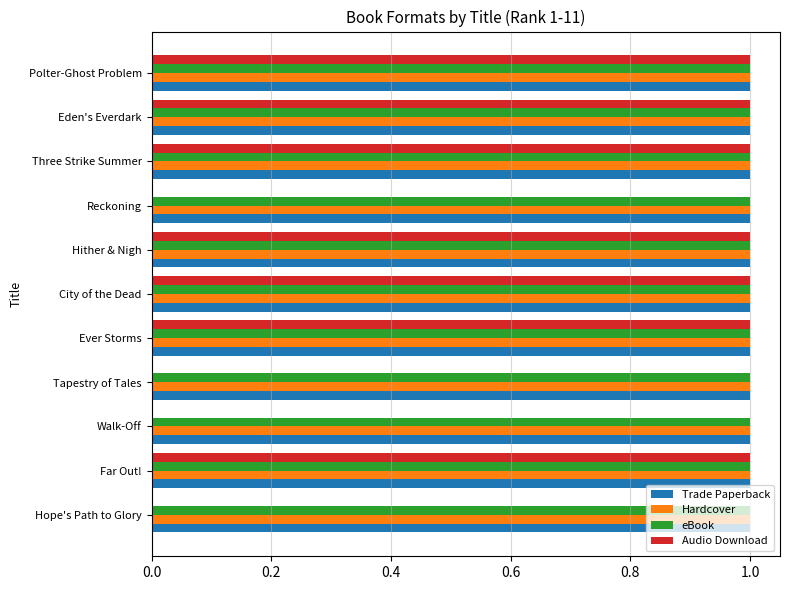

True or false: eBook has a value of 1 at Polter-Ghost Problem.

True